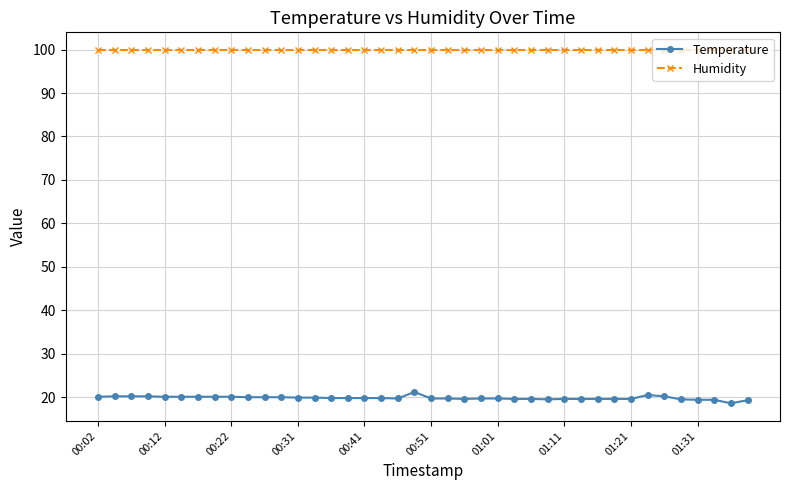

Count the number of data series in this chart.

2